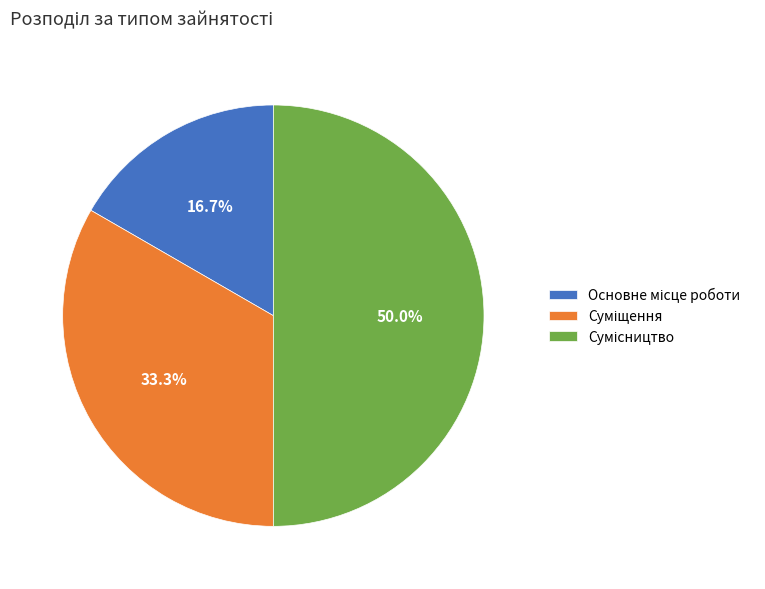

To the nearest percent, what portion does Сумісництво represent?

50%